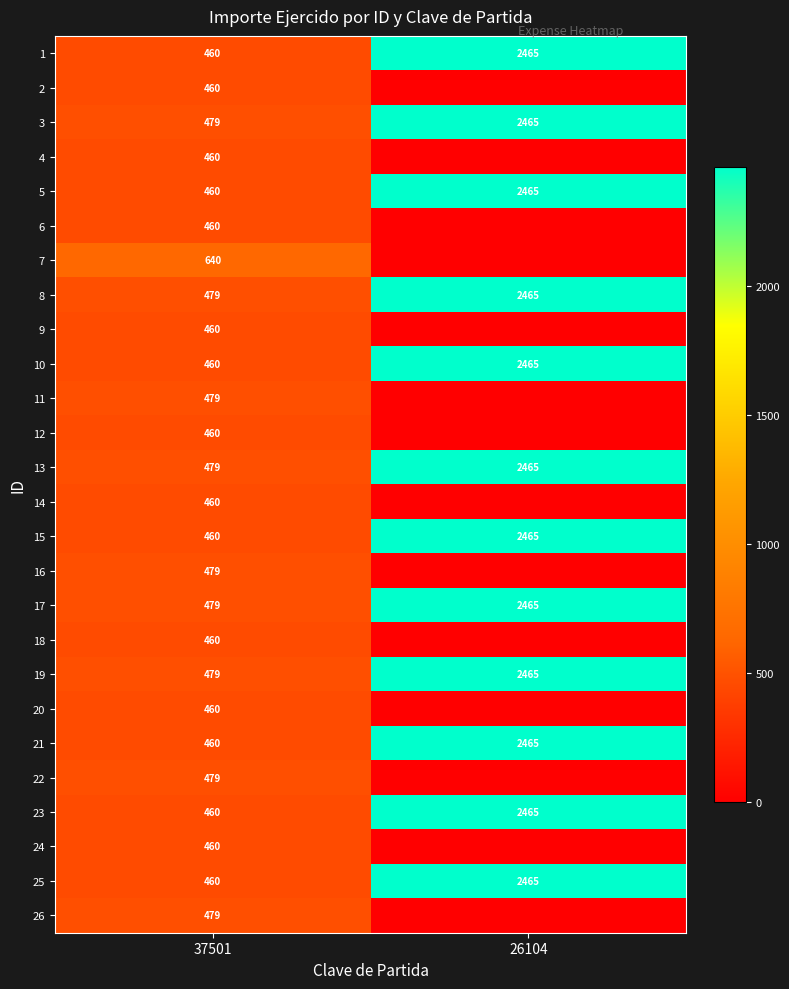

What is the average value of the 8 series?

1472